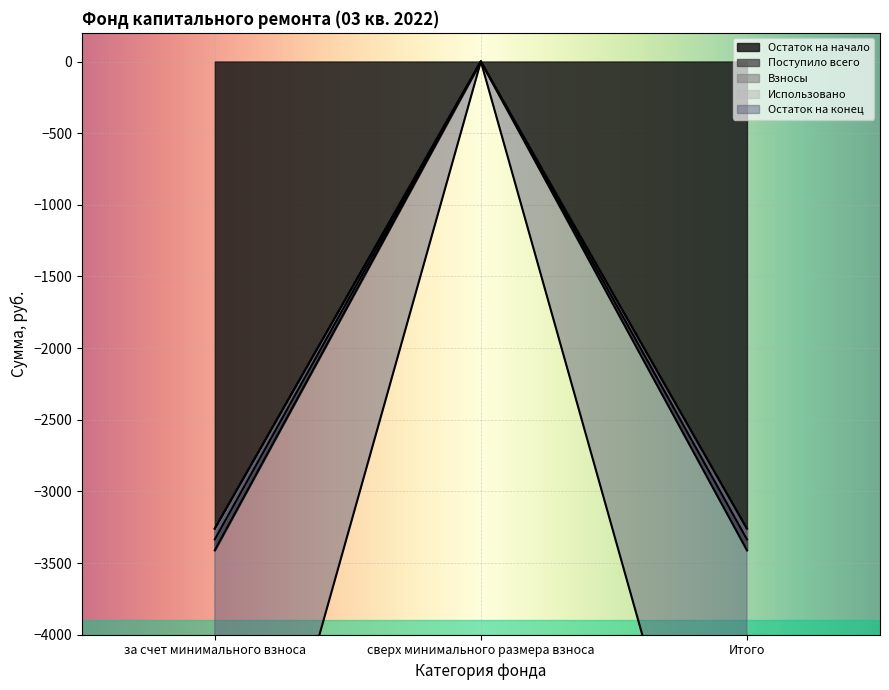

How many data points does each series have?

3